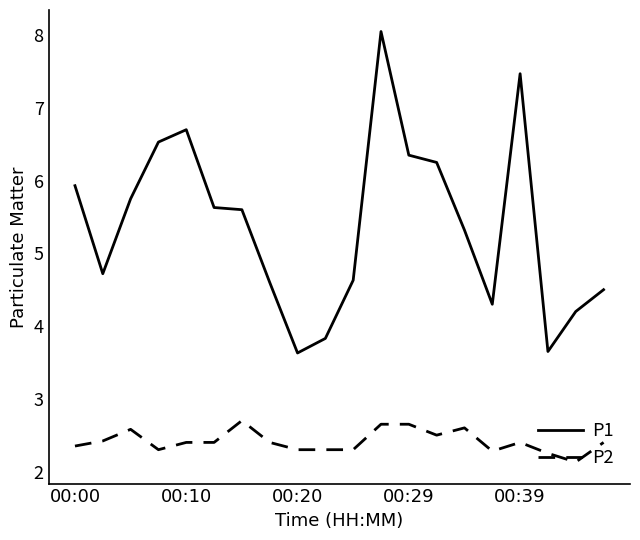

True or false: P2 and P1 cross at least once.

False